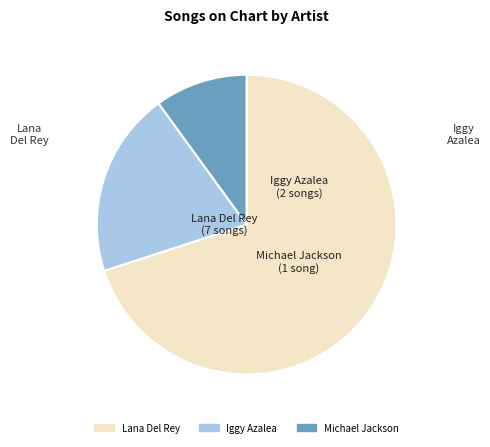

How many slices are in this pie chart?

3